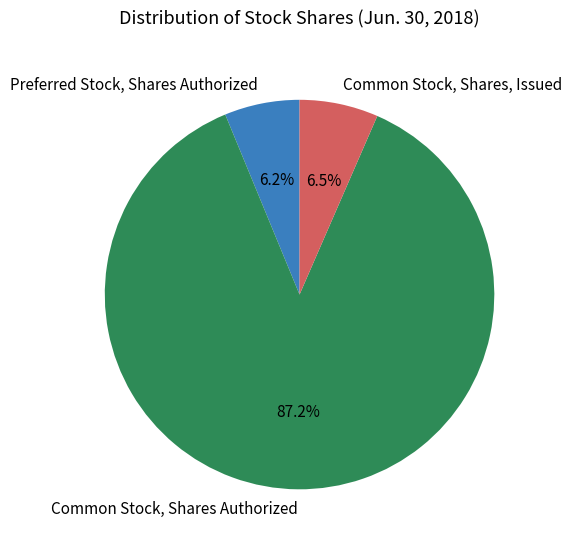

How many segments does this pie chart have?

3